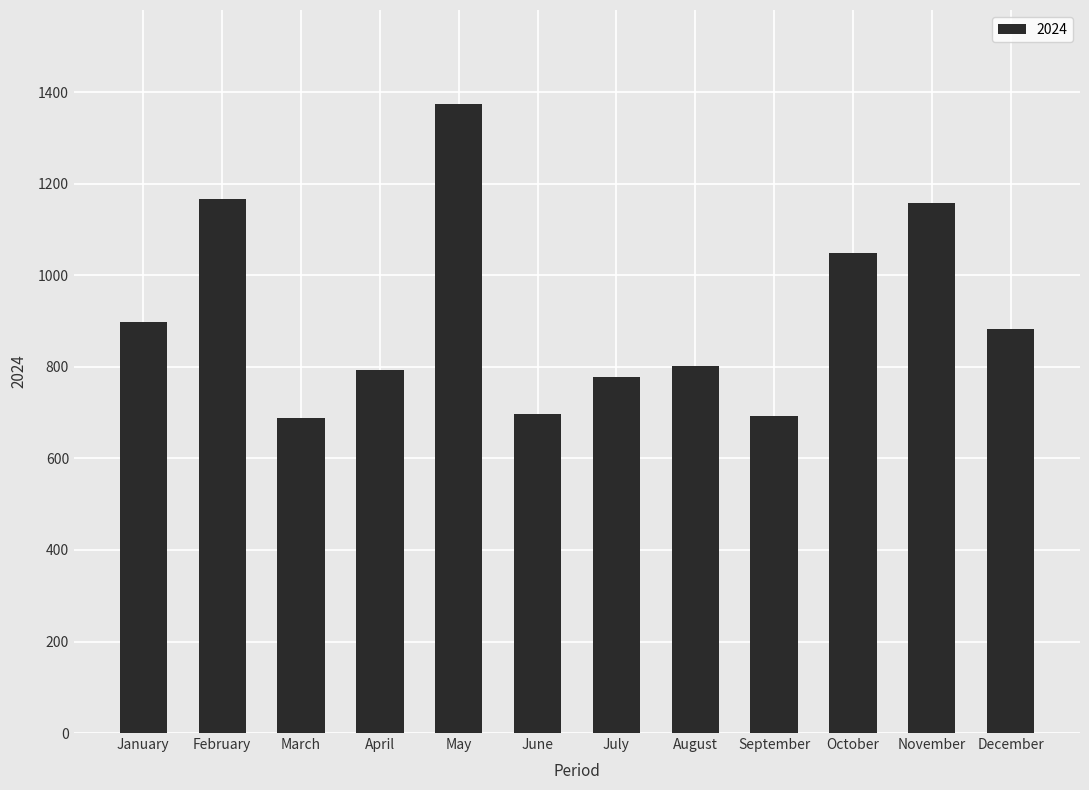

Are the bars horizontal?

No